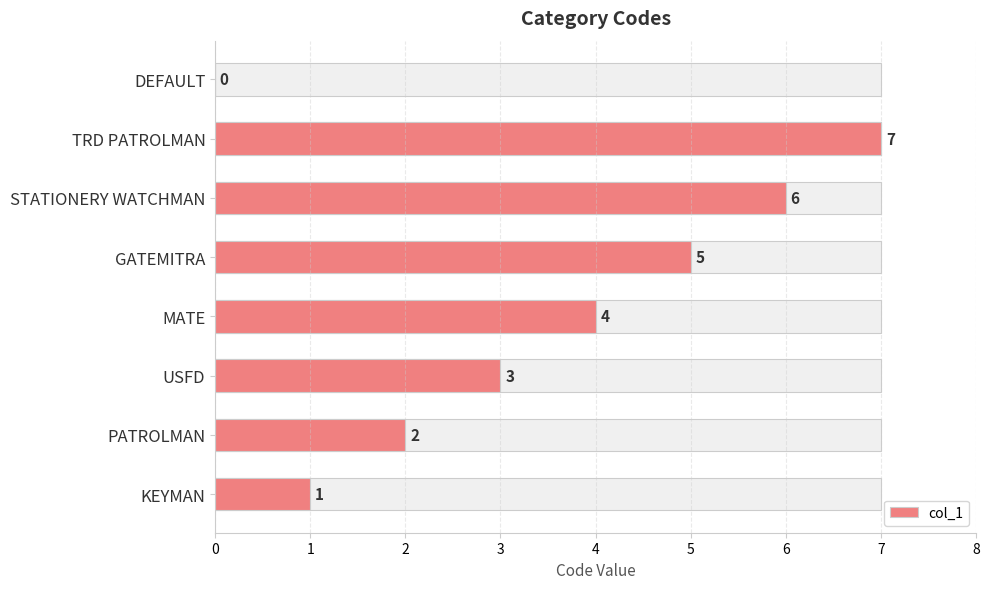

What is the sum of all values?

28